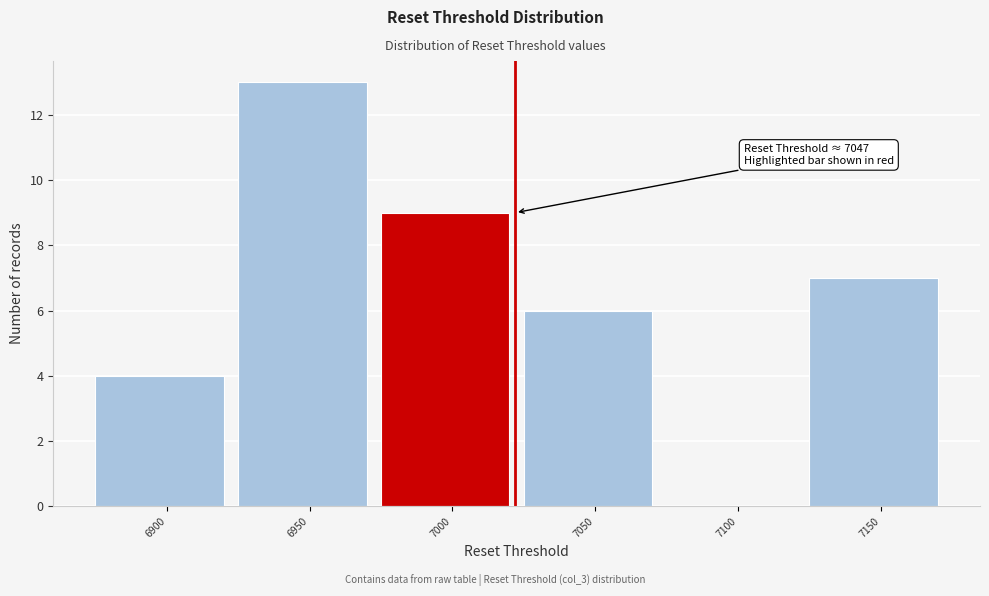

Reading left to right, what are all the values shown in this chart?

6900=4	6950=13	7000=9	7050=6	7100=0	7150=7